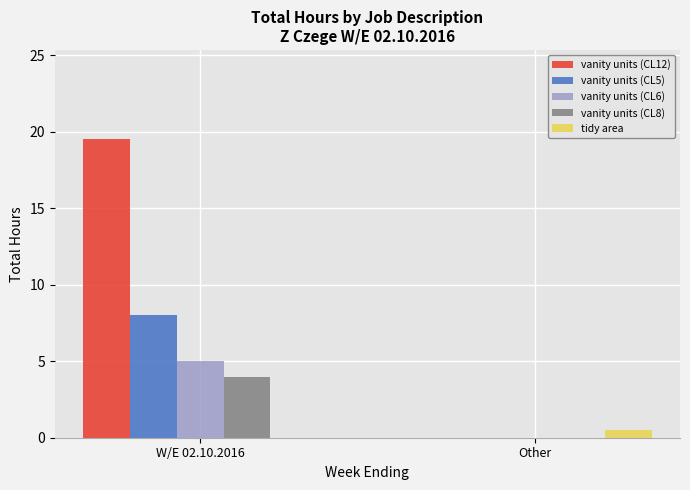

What is the sum of all vanity units (CL6) values?

5.0